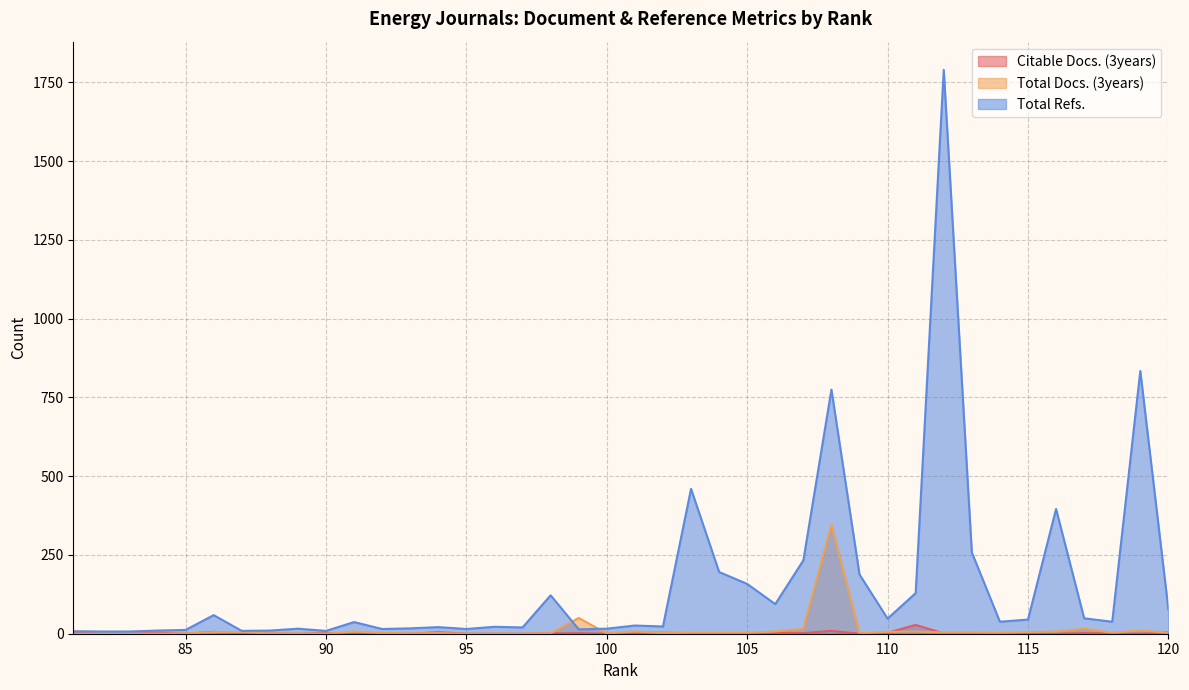

The value of Citable Docs. (3years) at 95 is 0. True or false?

True